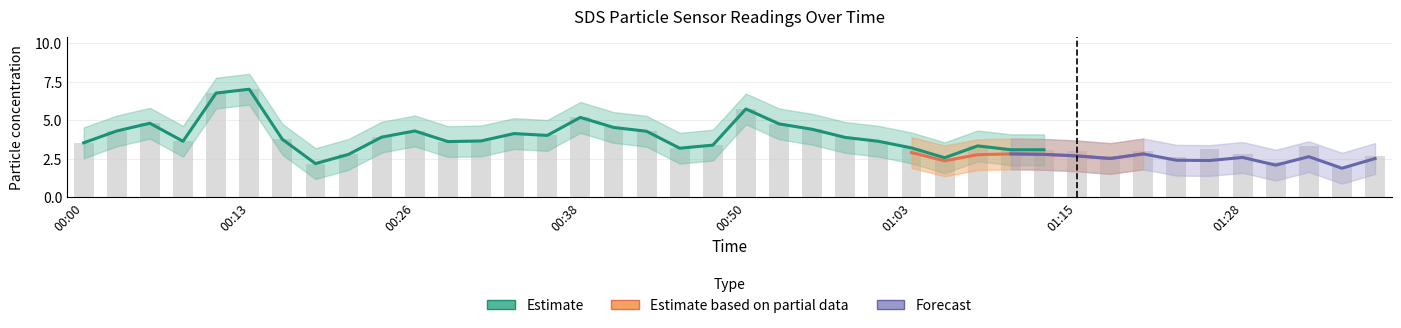

True or false: SDS_P2 has a value of 3.6 at 01:38.

False